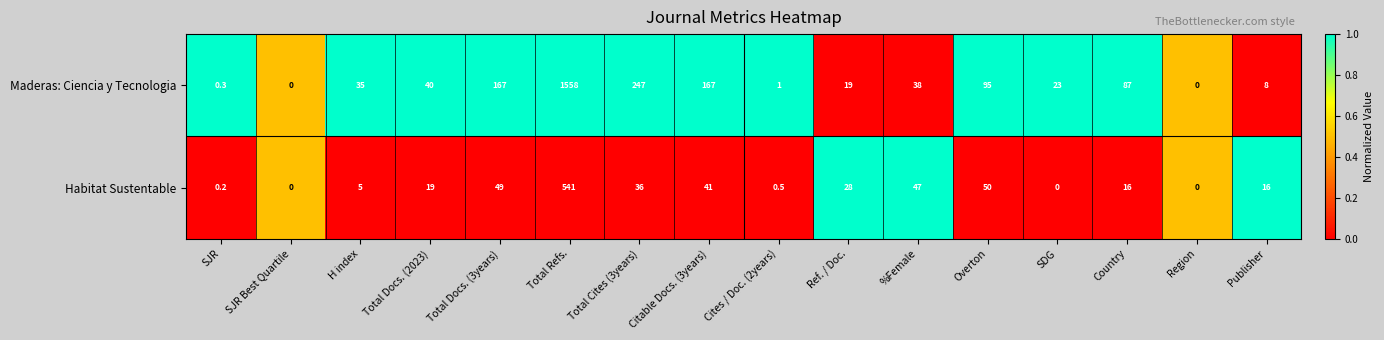

What is the difference between the Maderas: Ciencia y Tecnologia values at Overton and SJR?

94.7